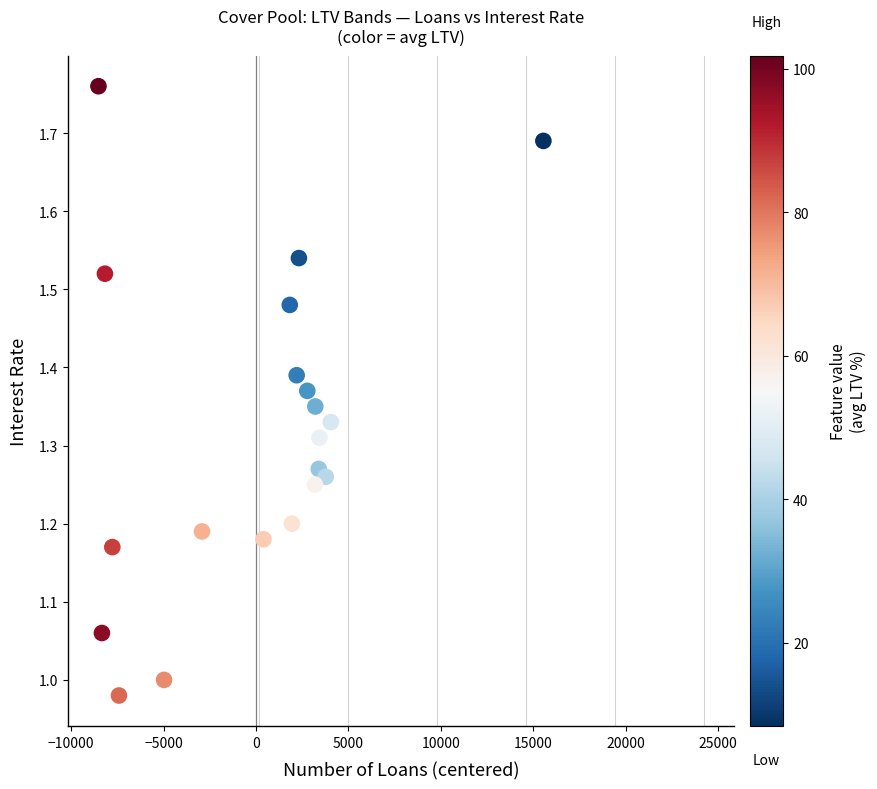

What is the range of X values (max minus min)?

24073.0